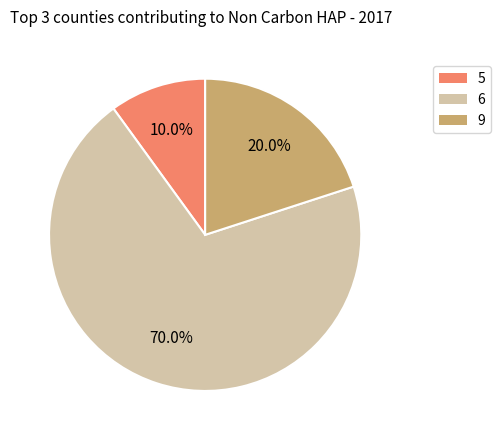

Is there any slice that represents more than half of the pie?

Yes